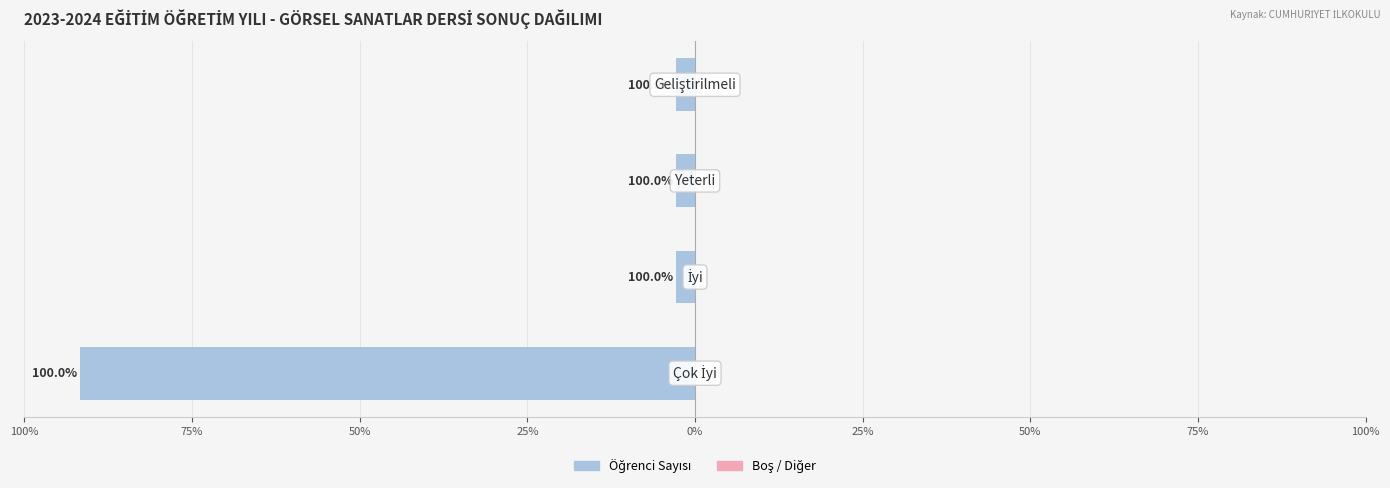

Are the bars horizontal?

Yes